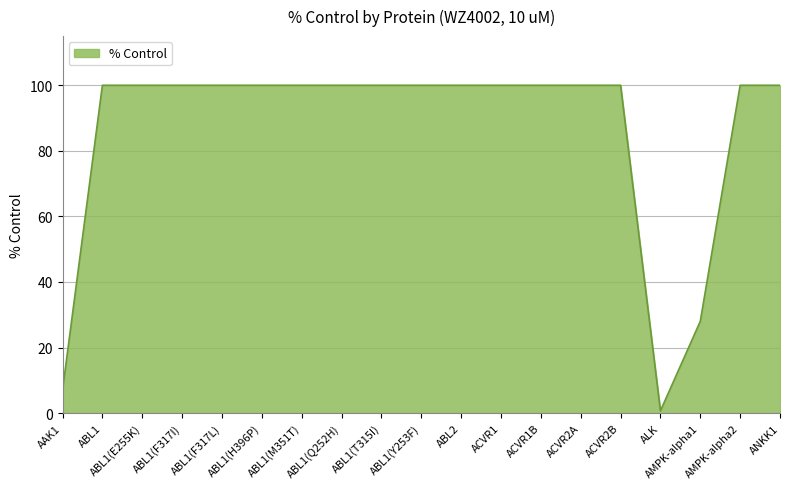

What position from the right is ACVR2B?

5